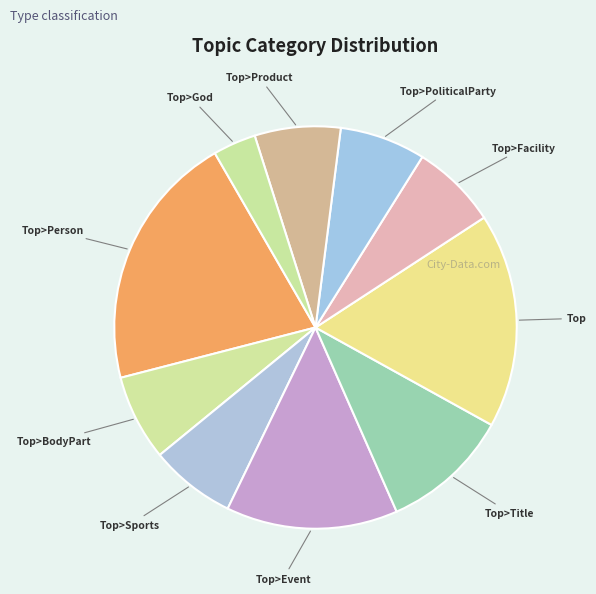

To the nearest percent, what is the difference between the largest and smallest slice percentages?

17%